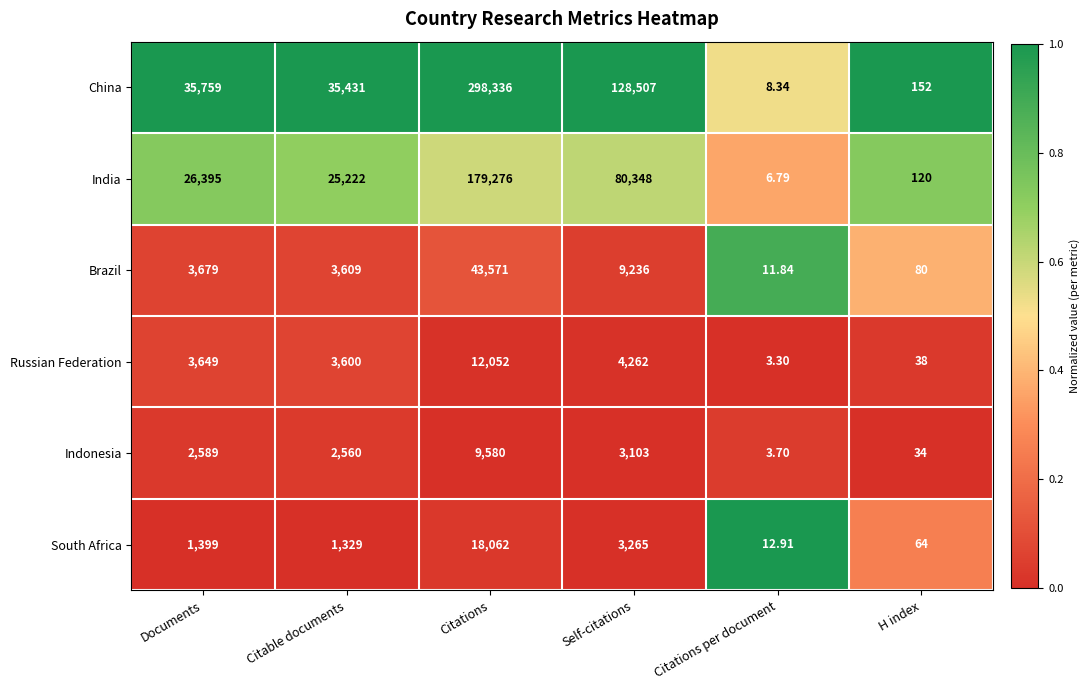

What is the difference between the highest and lowest values at Citable documents?

34102.0